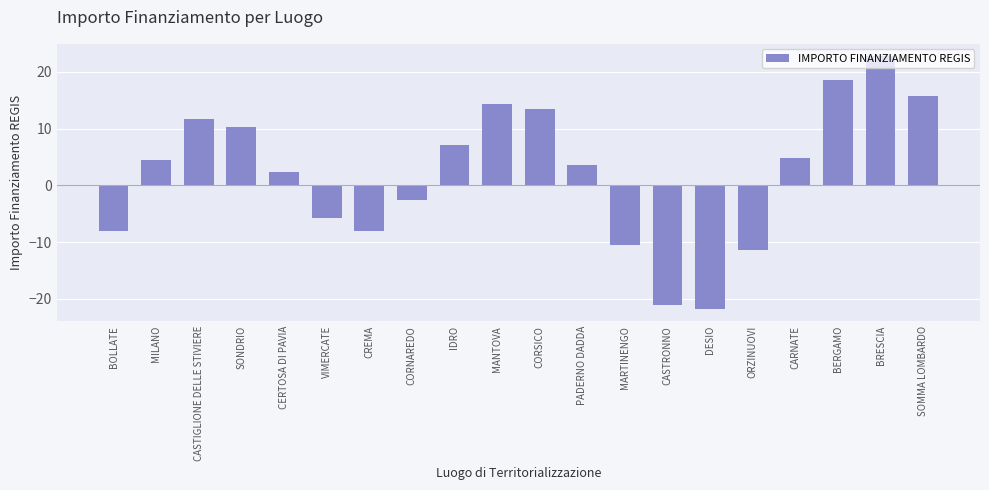

What is the difference between the maximum and second lowest values?

43.8